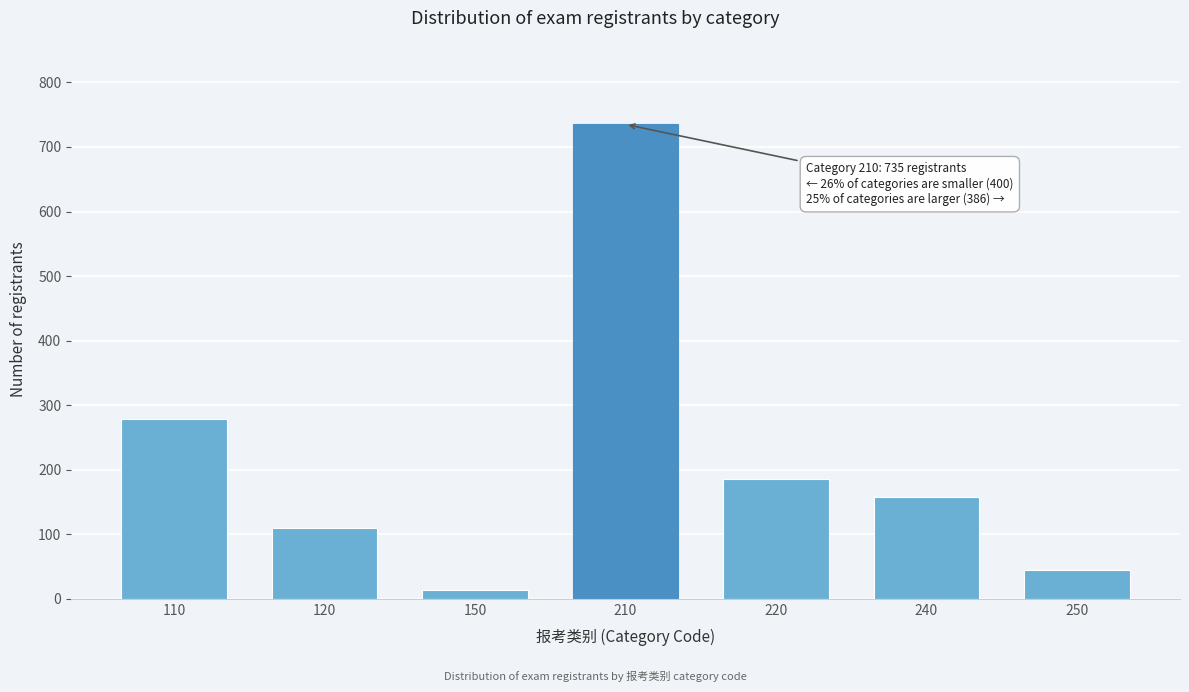

Reading left to right, transcribe all the data shown in this chart.

278	109	13	735	185	157	44